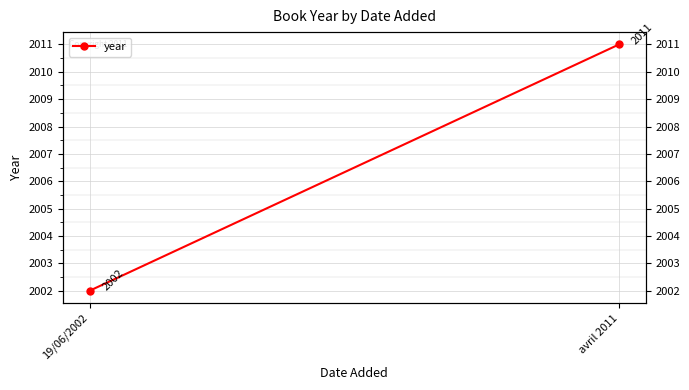

What is the ratio of the value at 19/06/2002 to the value at avril 2011?

1.0